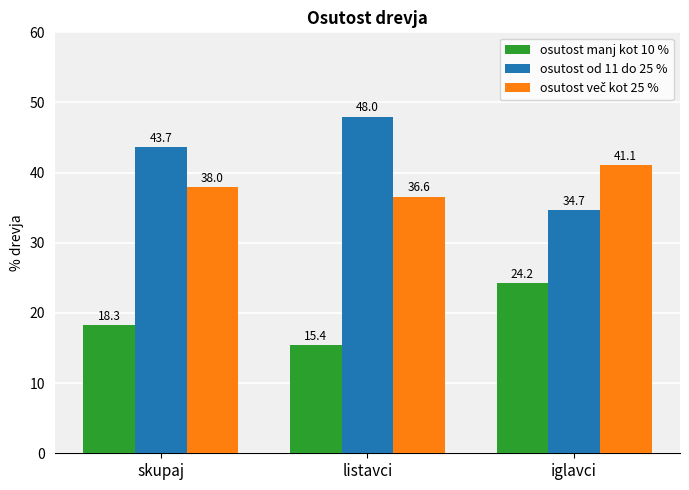

Between listavci and iglavci, which series saw the biggest shift?

osutost od 11 do 25 %